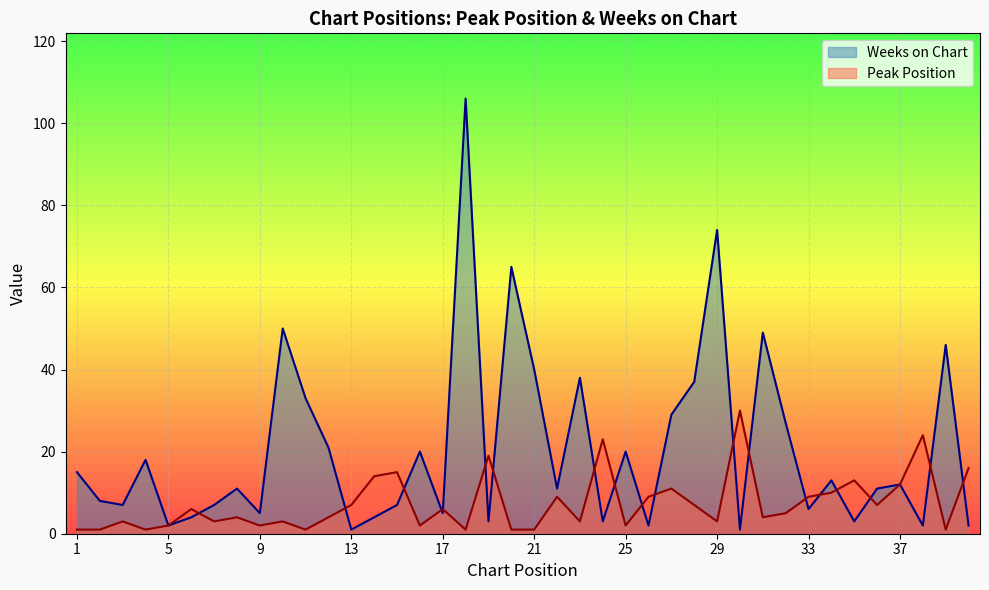

What is the difference between the maximum and minimum values in the Weeks on Chart series?

105